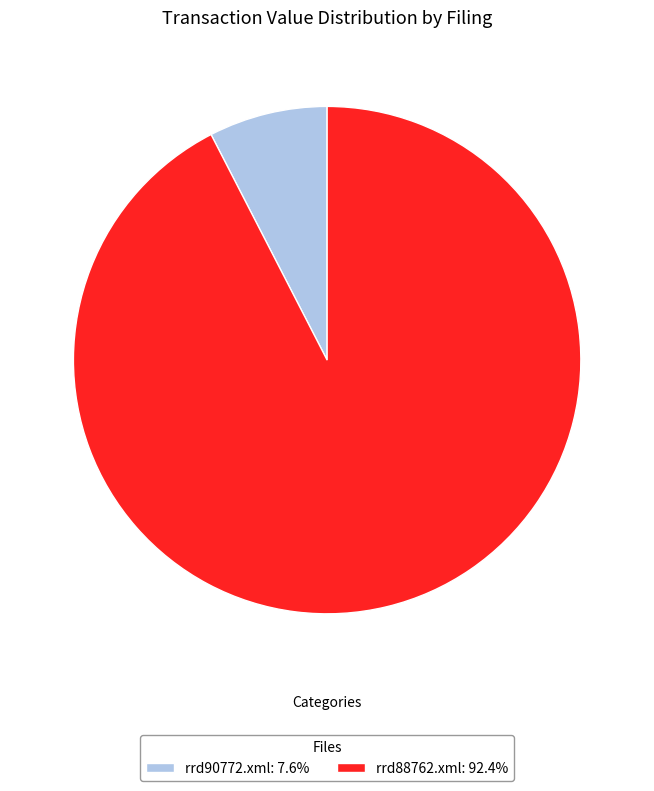

Approximately how many times larger is the value at rrd88762.xml: 92.4% compared to rrd90772.xml: 7.6%?

12.2